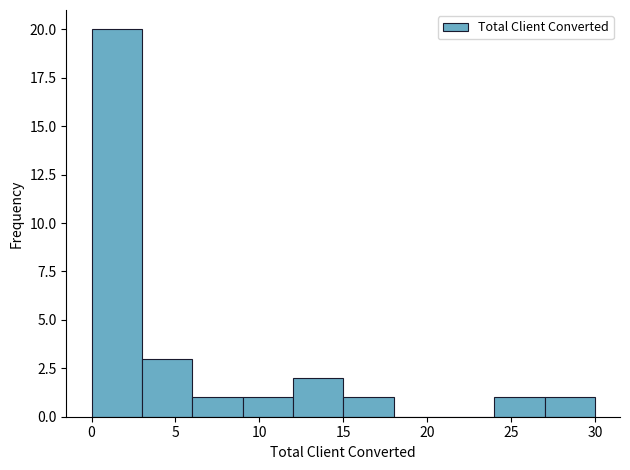

Over which range of the x-axis is the bar tallest?

0 to 3